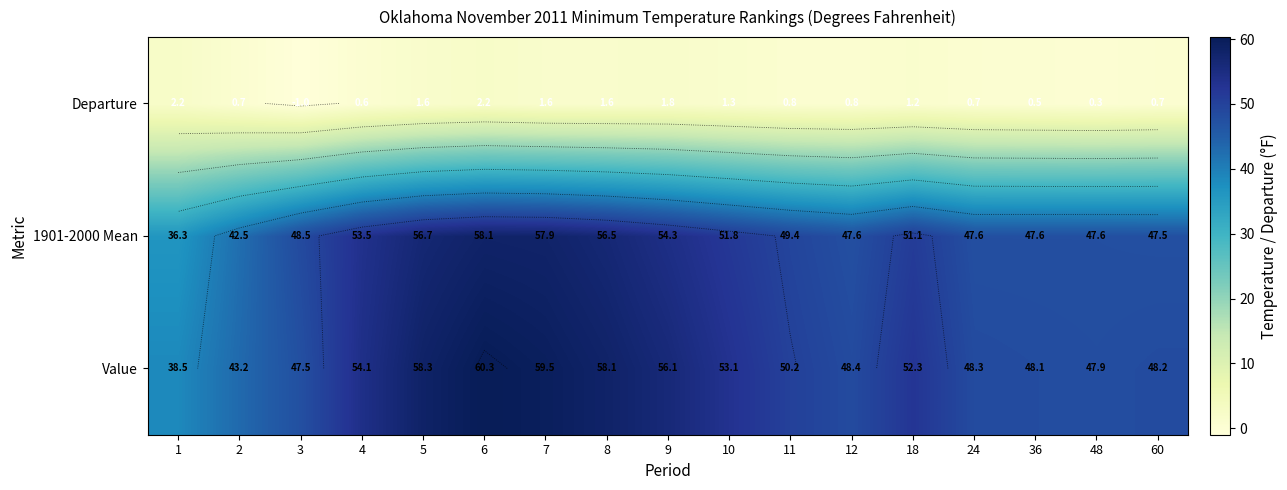

What is the minimum value for Departure?

-1.0